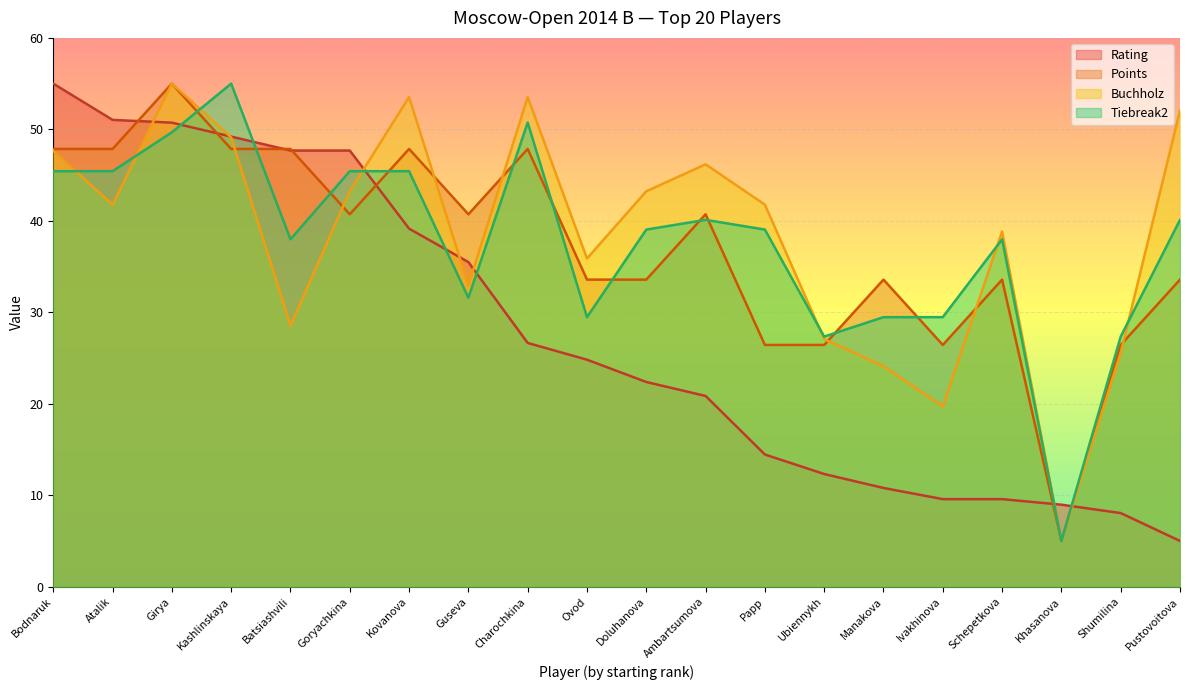

Reading right to left, what are all the values shown in this chart?

Rating: Pustovoitova=5.0	Shumilina=8.0	Khasanova=9.0	Schepetkova=9.6	Ivakhinova=9.6	Manakova=10.8	Ubiennykh=12.3	Papp=14.5	Ambartsumova=20.9	Doluhanova=22.4	Ovod=24.8	Charochkina=26.6	Guseva=35.5	Kovanova=39.1	Goryachkina=47.7	Batsiashvili=47.7	Kashlinskaya=49.2	Girya=50.7	Atalik=51.0	Bodnaruk=55.0
Points: Pustovoitova=33.6	Shumilina=26.4	Khasanova=5.0	Schepetkova=33.6	Ivakhinova=26.4	Manakova=33.6	Ubiennykh=26.4	Papp=26.4	Ambartsumova=40.7	Doluhanova=33.6	Ovod=33.6	Charochkina=47.9	Guseva=40.7	Kovanova=47.9	Goryachkina=40.7	Batsiashvili=47.9	Kashlinskaya=47.9	Girya=55.0	Atalik=47.9	Bodnaruk=47.9
Buchholz: Pustovoitova=52.1	Shumilina=25.6	Khasanova=5.0	Schepetkova=38.8	Ivakhinova=19.7	Manakova=24.1	Ubiennykh=27.1	Papp=41.8	Ambartsumova=46.2	Doluhanova=43.2	Ovod=35.9	Charochkina=53.5	Guseva=32.9	Kovanova=53.5	Goryachkina=43.2	Batsiashvili=28.5	Kashlinskaya=49.1	Girya=55.0	Atalik=41.8	Bodnaruk=47.6
Tiebreak2: Pustovoitova=40.1	Shumilina=27.3	Khasanova=5.0	Schepetkova=38.0	Ivakhinova=29.5	Manakova=29.5	Ubiennykh=27.3	Papp=39.0	Ambartsumova=40.1	Doluhanova=39.0	Ovod=29.5	Charochkina=50.7	Guseva=31.6	Kovanova=45.4	Goryachkina=45.4	Batsiashvili=38.0	Kashlinskaya=55.0	Girya=49.7	Atalik=45.4	Bodnaruk=45.4